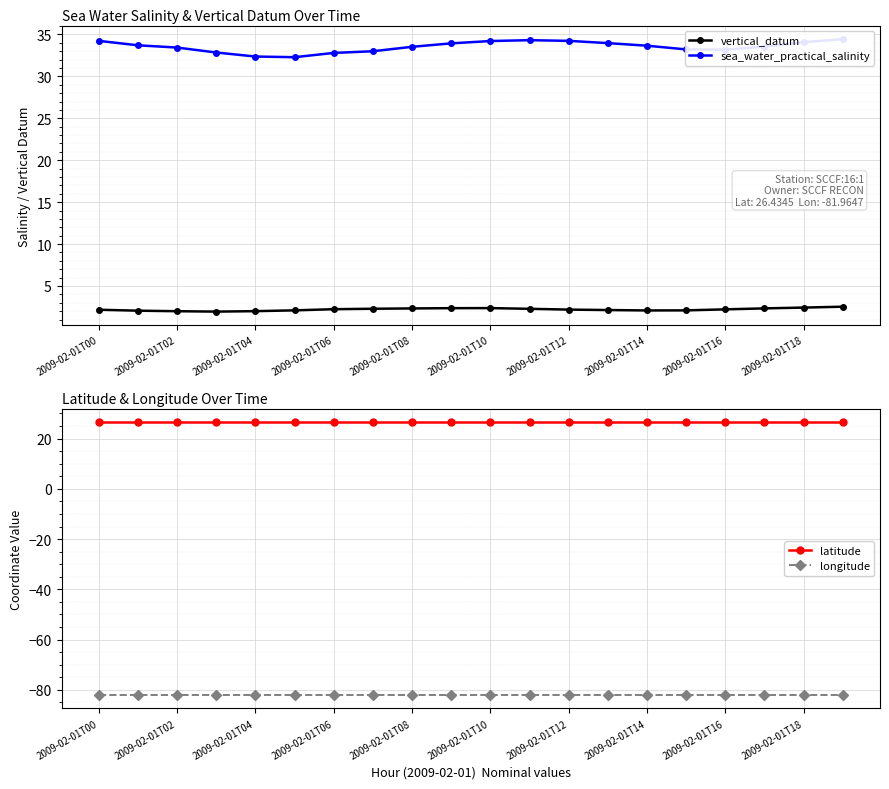

What is the maximum value for vertical_datum?

2.5